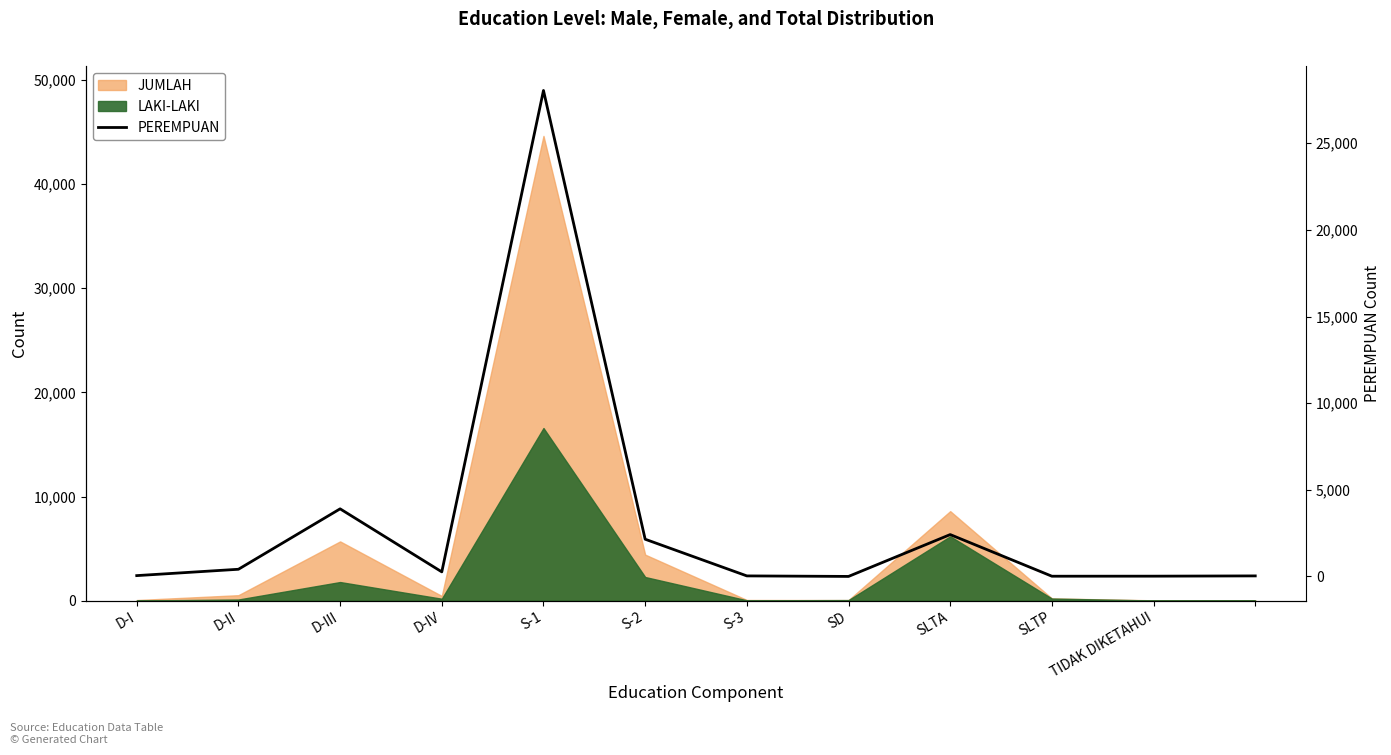

What is the difference between the maximum and minimum values?

28042